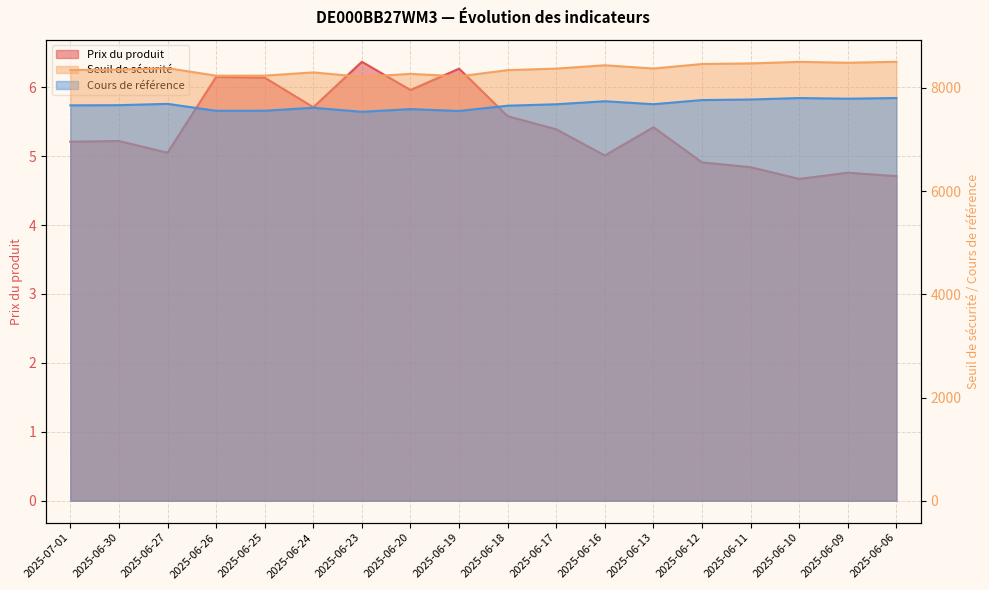

Rank the categories by Seuil de sécurité value from lowest to highest.

2025-06-23, 2025-06-19, 2025-06-26, 2025-06-25, 2025-06-20, 2025-06-24, 2025-06-18, 2025-07-01, 2025-06-30, 2025-06-17, 2025-06-13, 2025-06-27, 2025-06-16, 2025-06-12, 2025-06-11, 2025-06-09, 2025-06-10, 2025-06-06